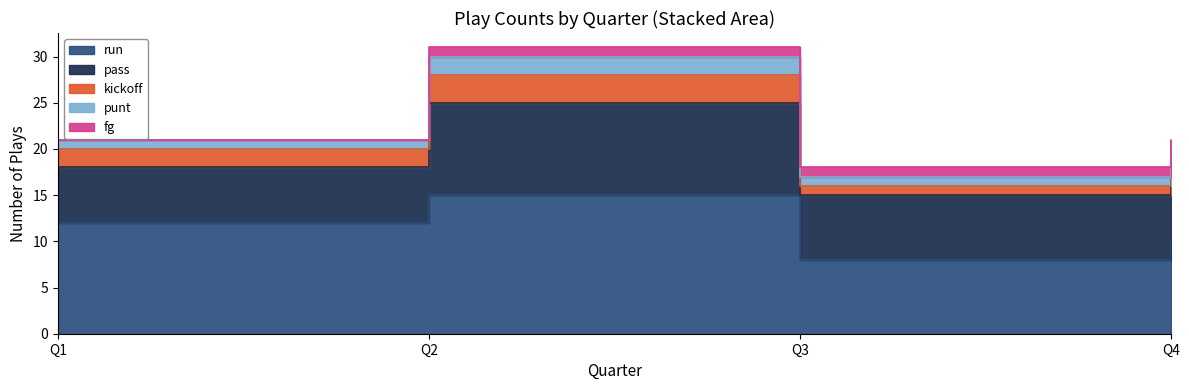

Which series has the widest spread of values?

run